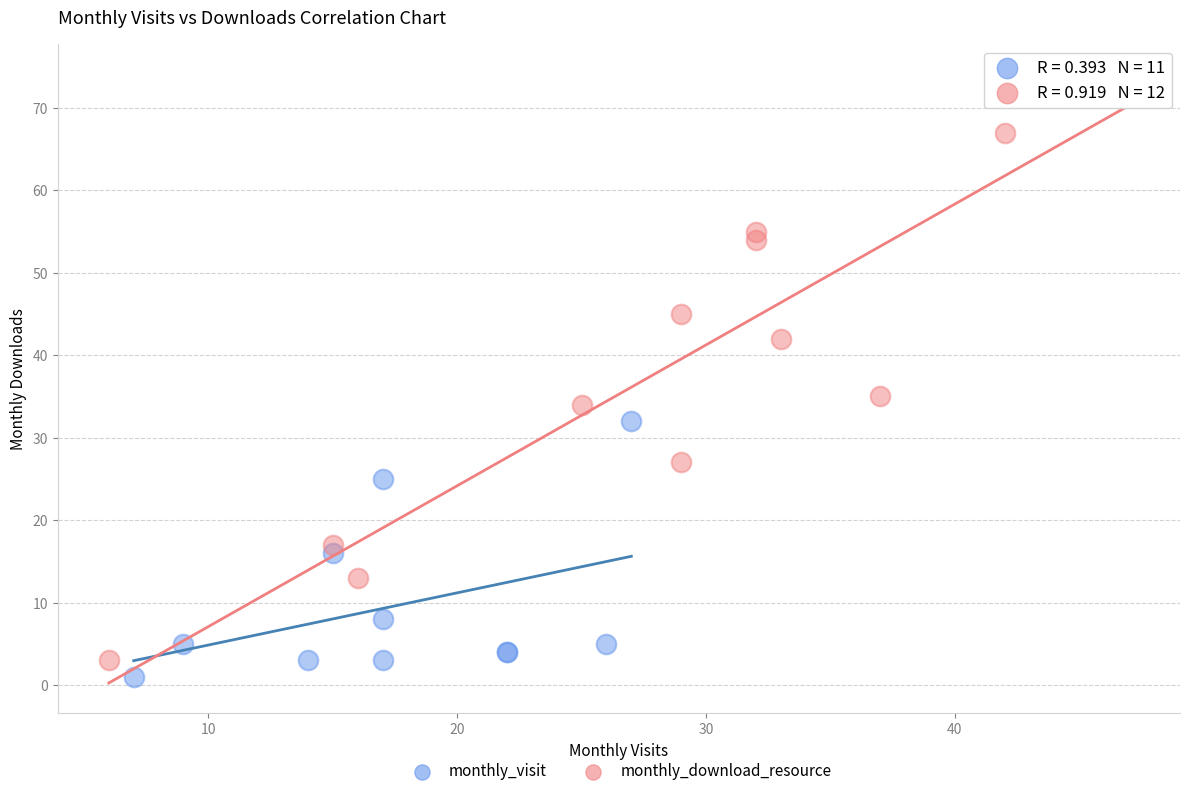

Which series reaches the maximum Y coordinate?

monthly_download_resource